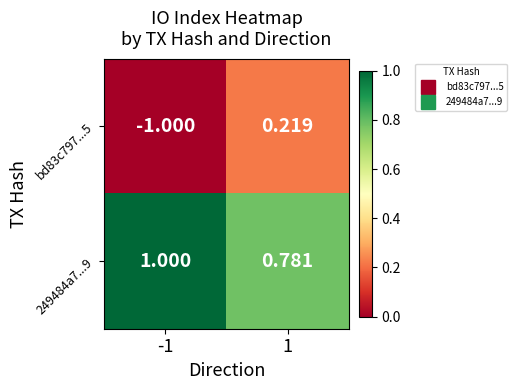

Rank the series by their maximum value, from highest to lowest.

249484a7...9, bd83c797...5